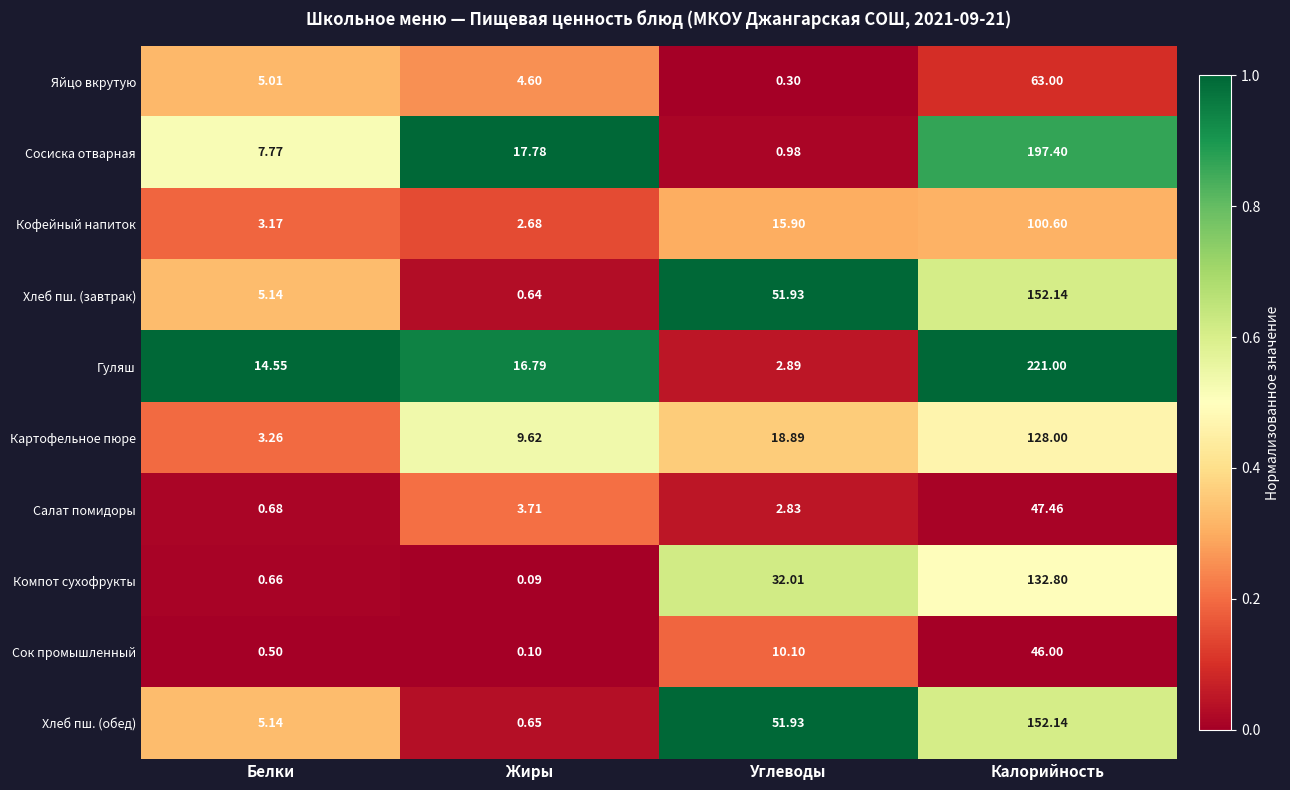

Which series has the largest total across all categories?

Гуляш